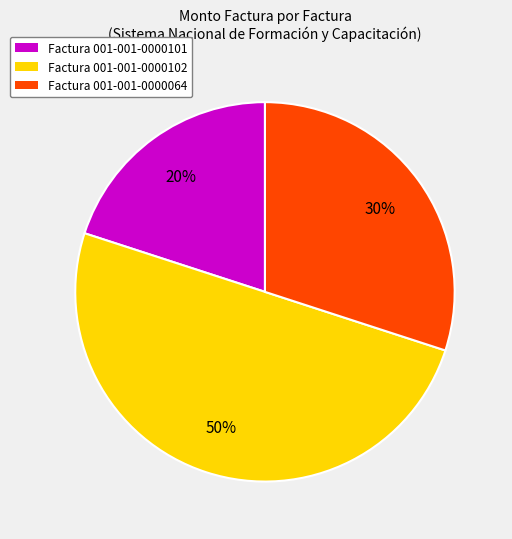

To the nearest percent, what is the difference between the largest and smallest slice percentages?

30%